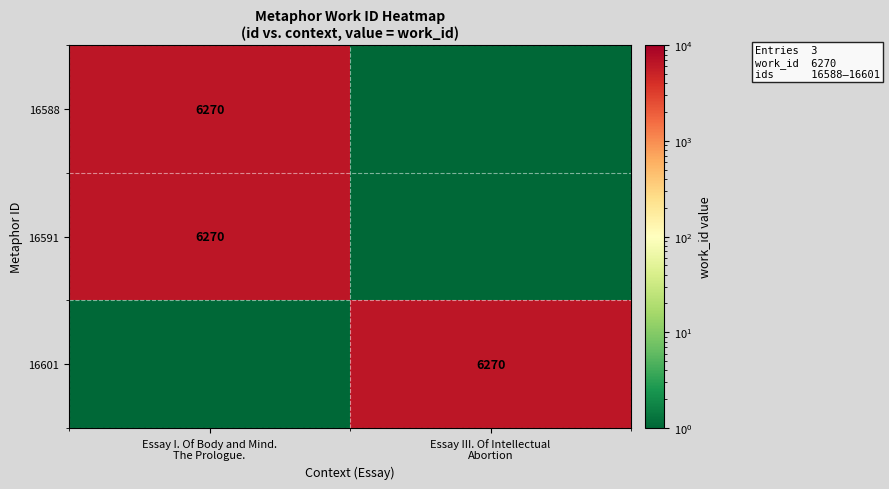

Which category has the lowest value in the 16591 series?

Essay III. Of Intellectual Abortion